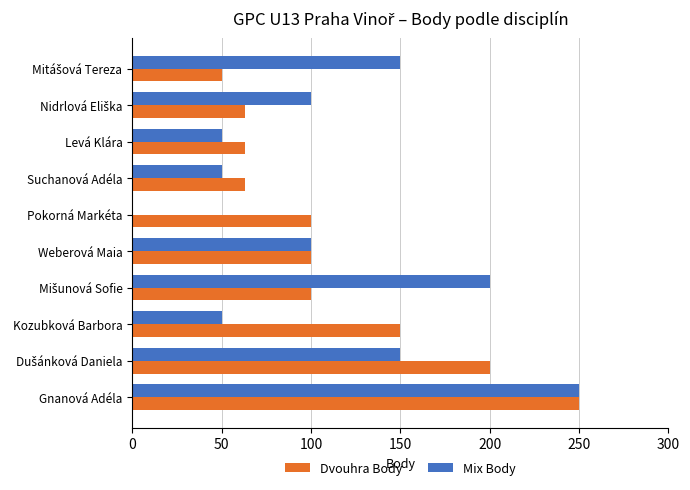

What is the total value across all series at Pokorná Markéta?

100